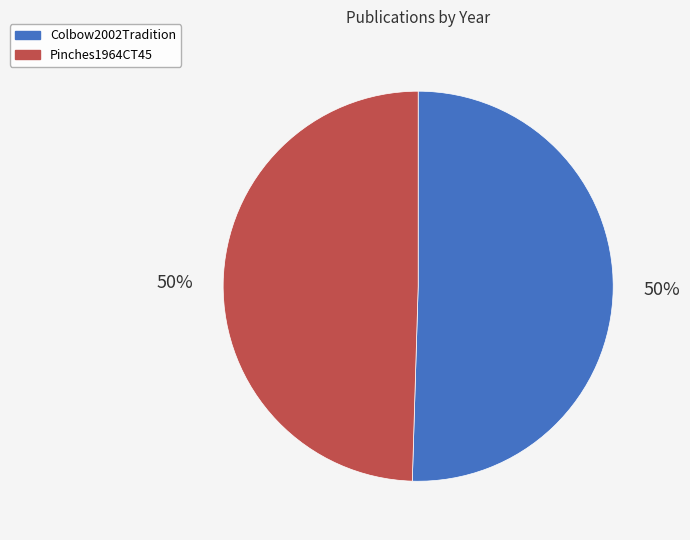

To the nearest percent, what percentage of the pie is Pinches1964CT45?

50%